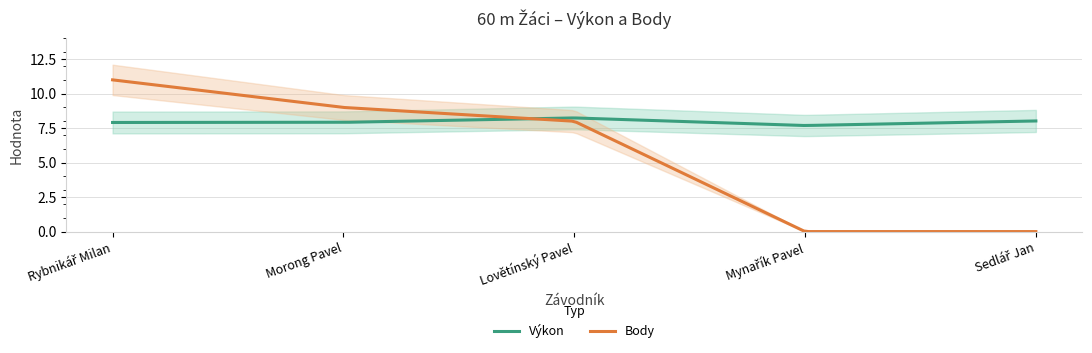

At which category is the sum across all series the highest?

Rybnikář Milan